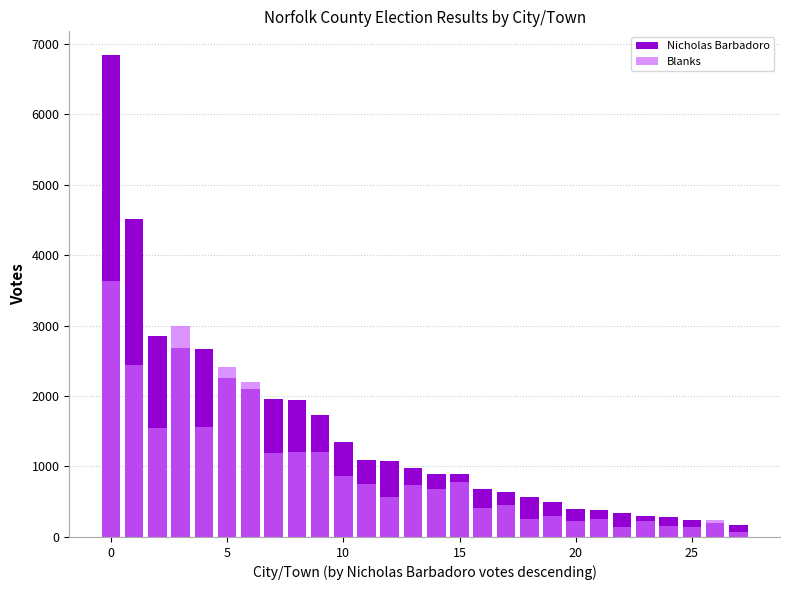

What is the lowest value of the Nicholas Barbadoro series?

169